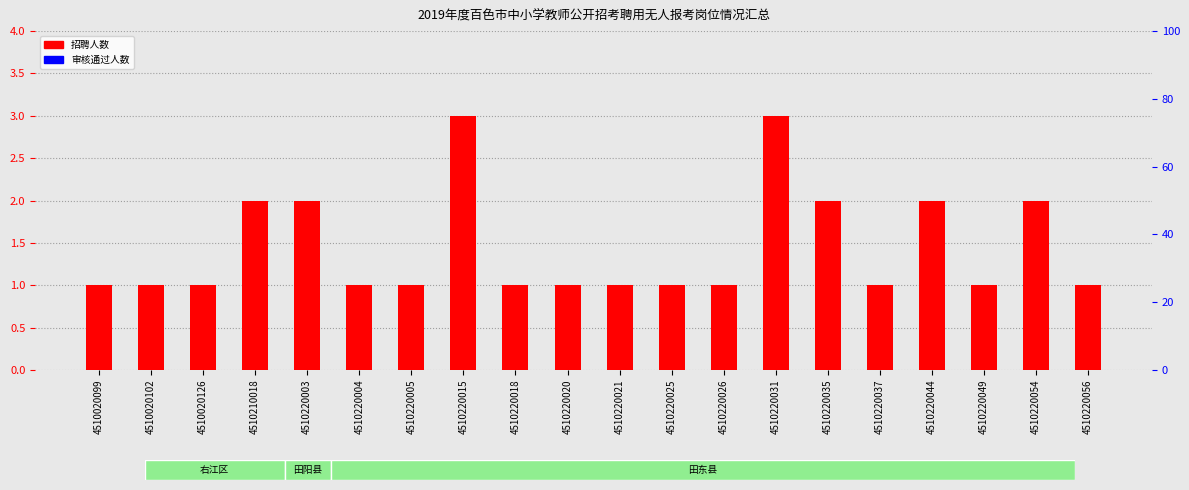

Rank the categories by 招聘人数 value from lowest to highest.

4510020099, 4510020102, 4510020126, 4510220004, 4510220005, 4510220018, 4510220020, 4510220021, 4510220025, 4510220026, 4510220037, 4510220049, 4510220056, 4510210018, 4510220003, 4510220035, 4510220044, 4510220054, 4510220015, 4510220031